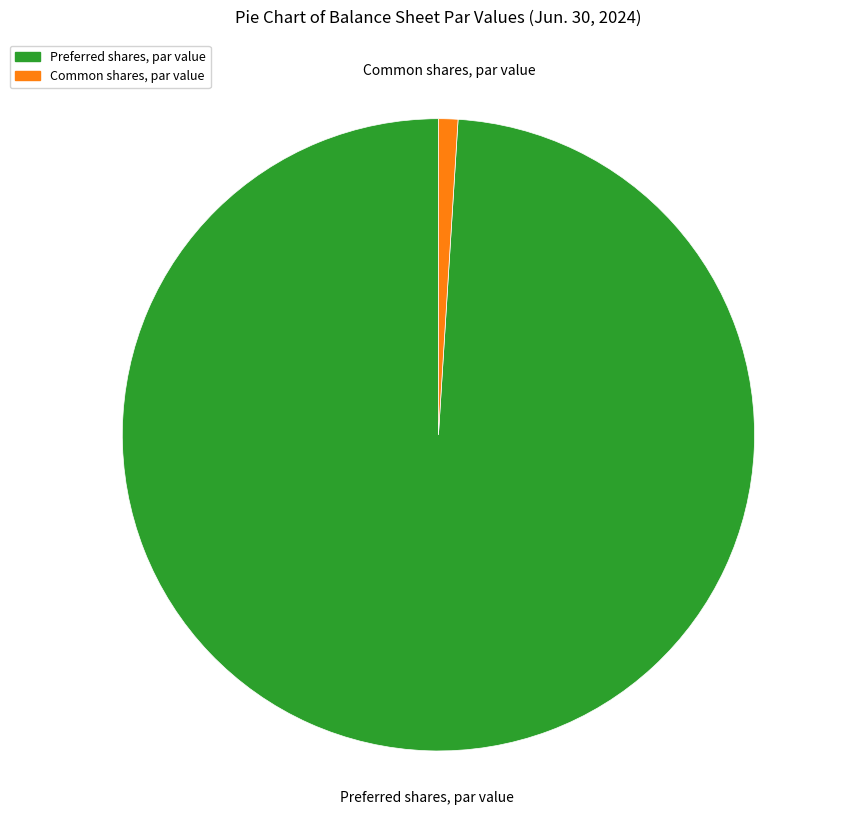

Do Preferred shares, par value and Common shares, par value together represent more than half of the pie?

Yes